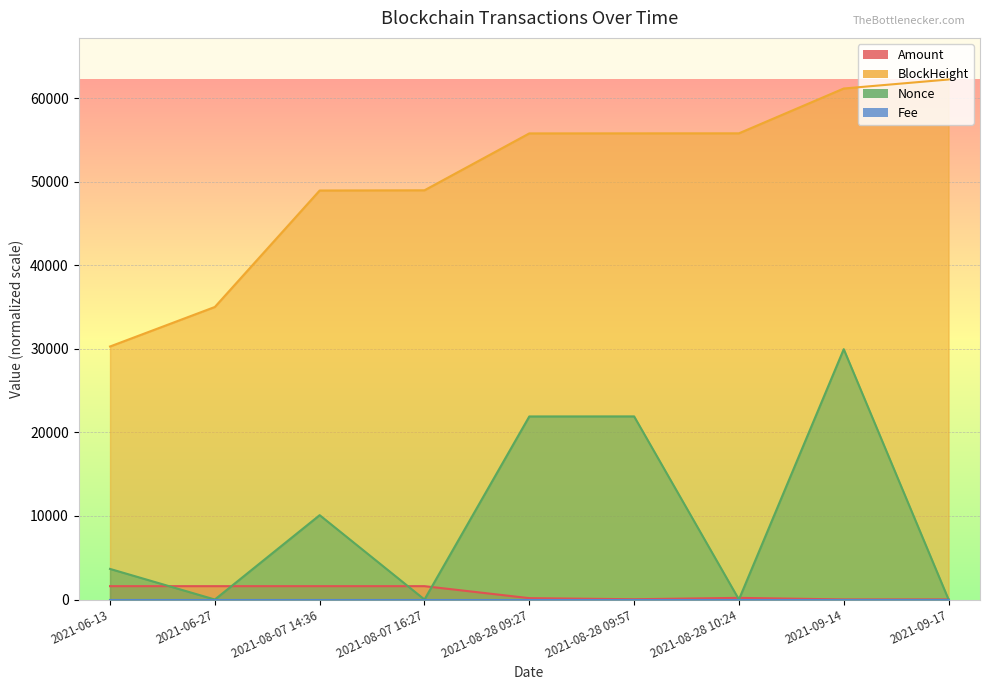

True or false: BlockHeight and Nonce cross at least once.

False